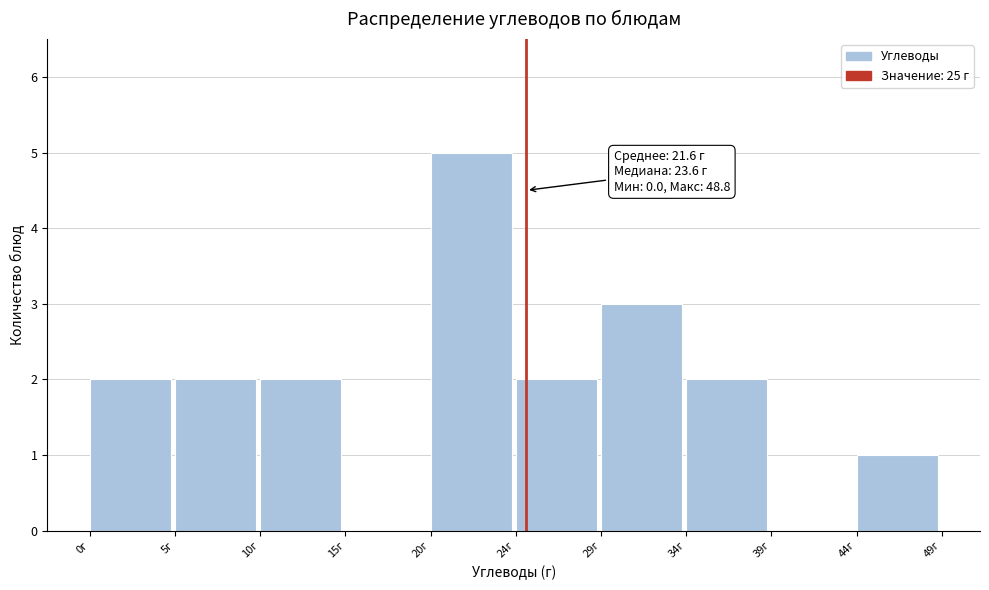

Which range on the x-axis has the tallest bar?

19.5 to 24.5